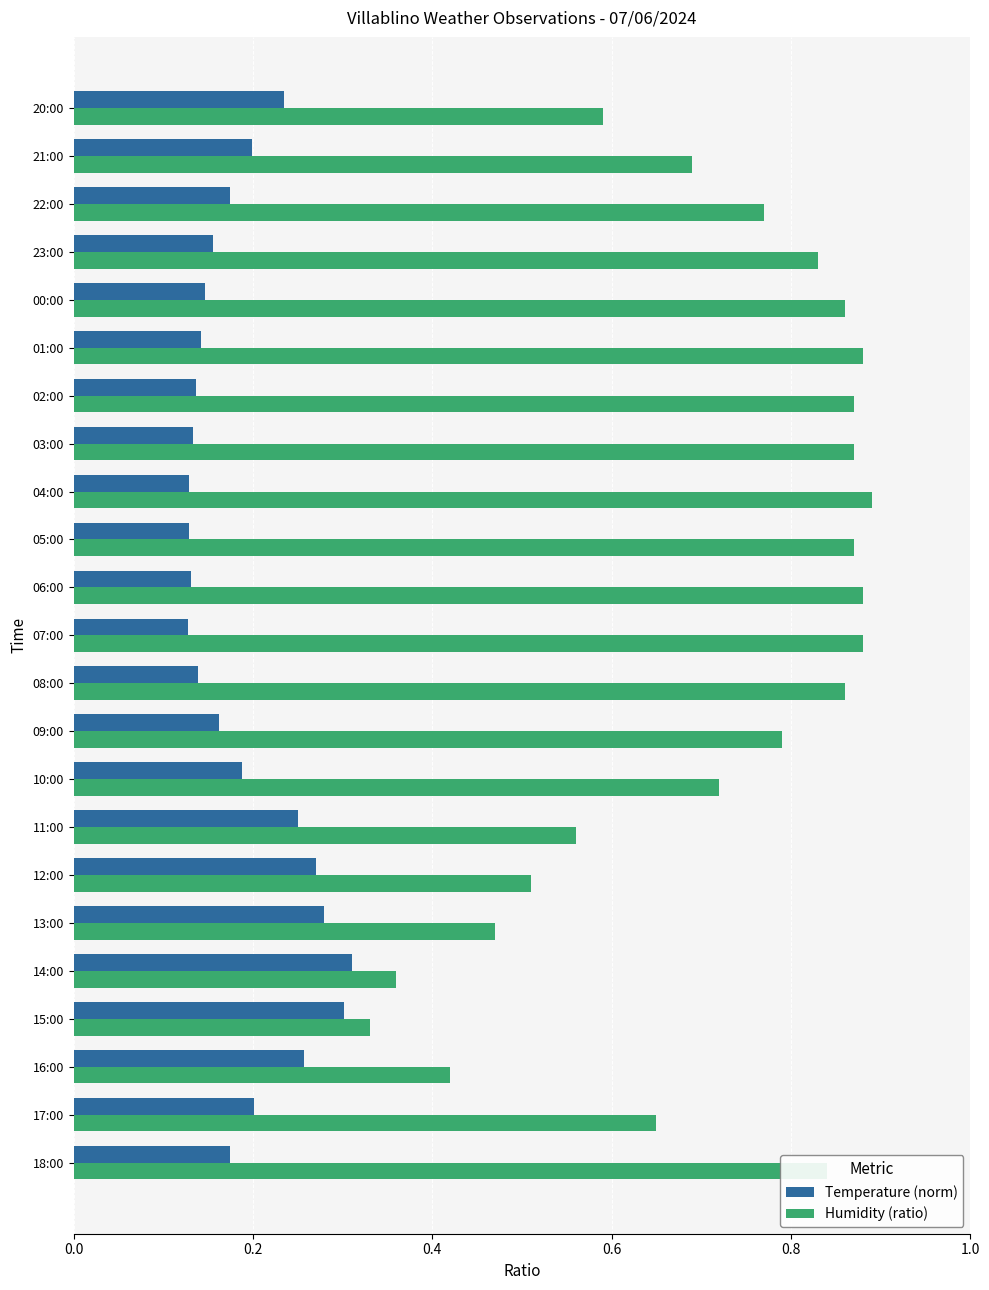

Rank the series at 10:00 from lowest to highest value.

Temperature (norm), Humidity (ratio)